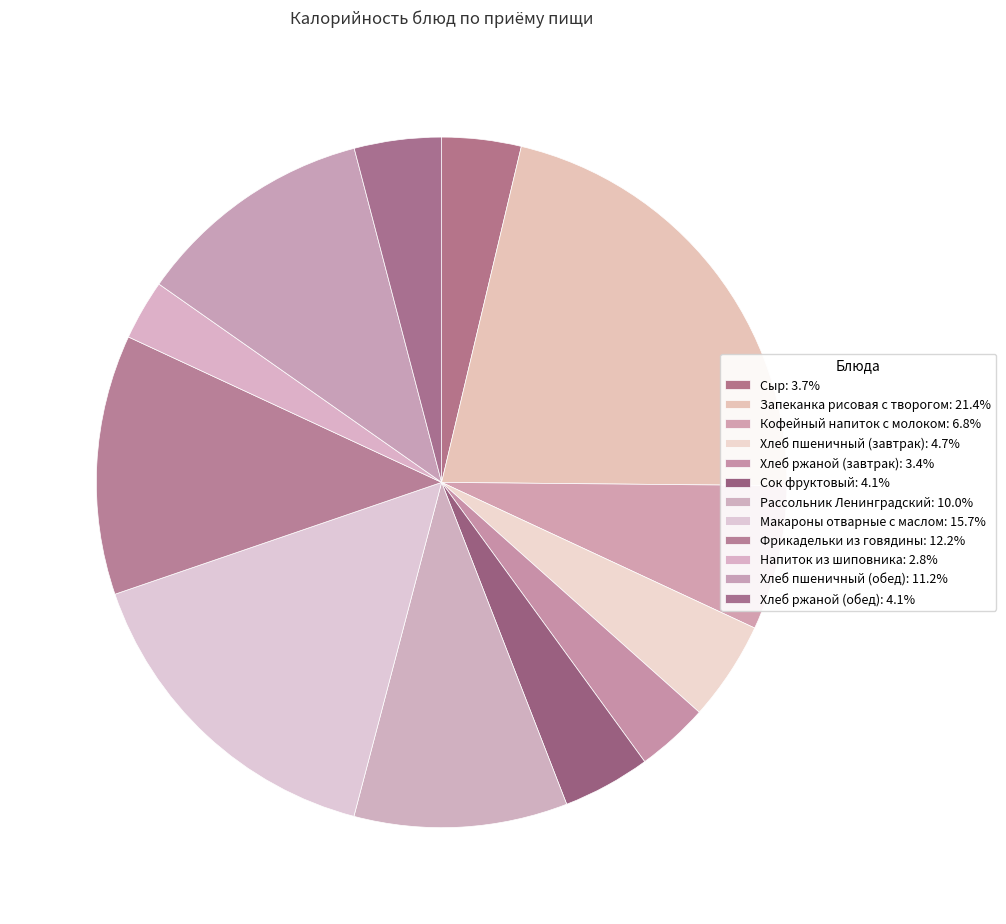

Approximately how many times larger is the value at Рассольник Ленинградский compared to Хлеб ржаной (завтрак)?

2.9